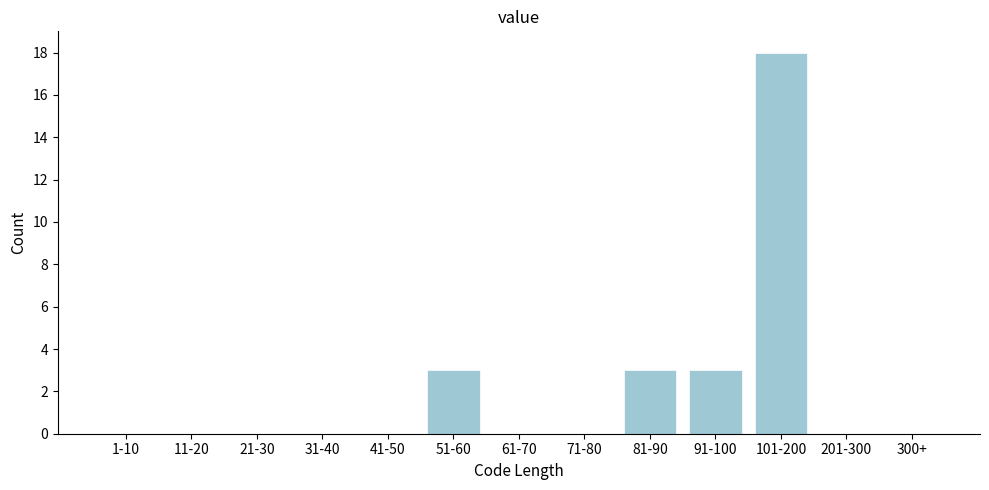

Reading left to right, transcribe all the data shown in this chart.

1-10=0	11-20=0	21-30=0	31-40=0	41-50=0	51-60=3	61-70=0	71-80=0	81-90=3	91-100=3	101-200=18	201-300=0	300+=0